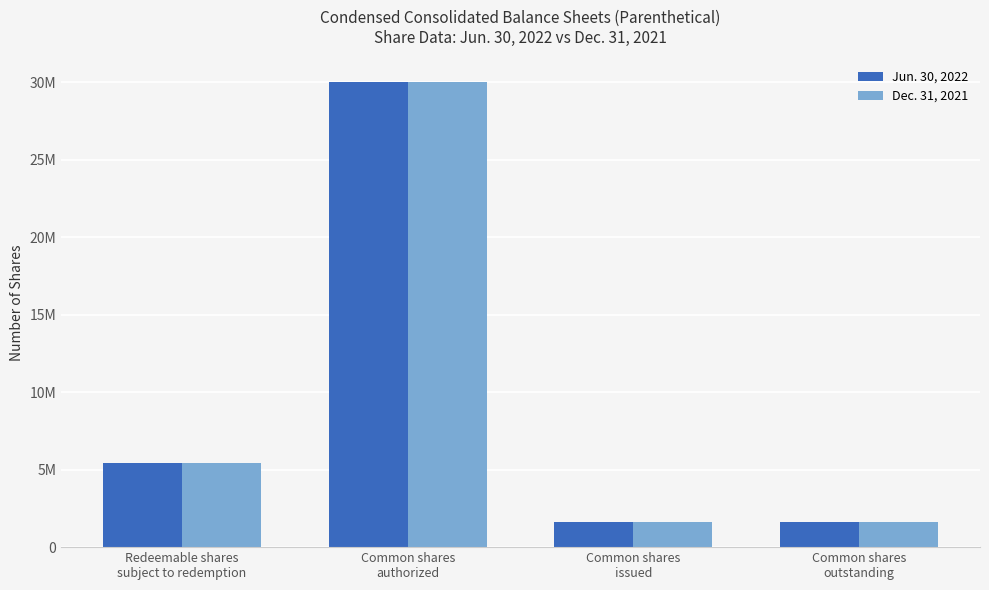

What is the label of the 4th bar from the right?

Redeemable shares
subject to redemption